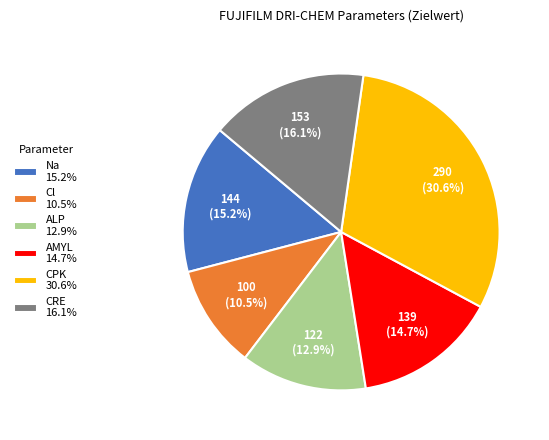

Between AMYL 14.7% and CPK 30.6%, which is larger?

CPK 30.6%